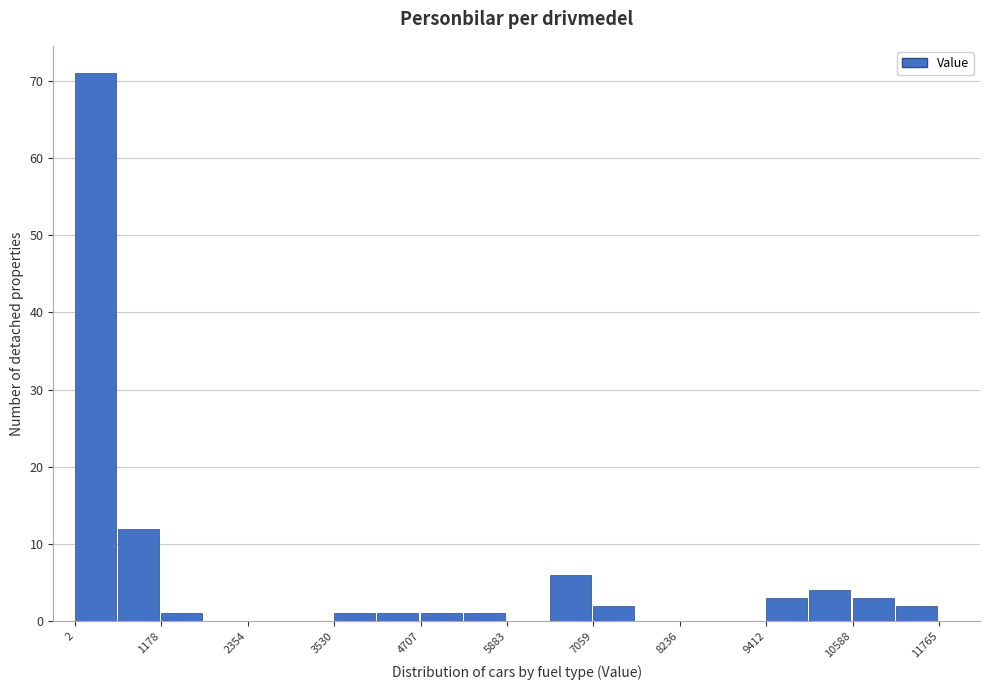

Read against the x-axis, roughly where is the centre of the tallest bar?

200